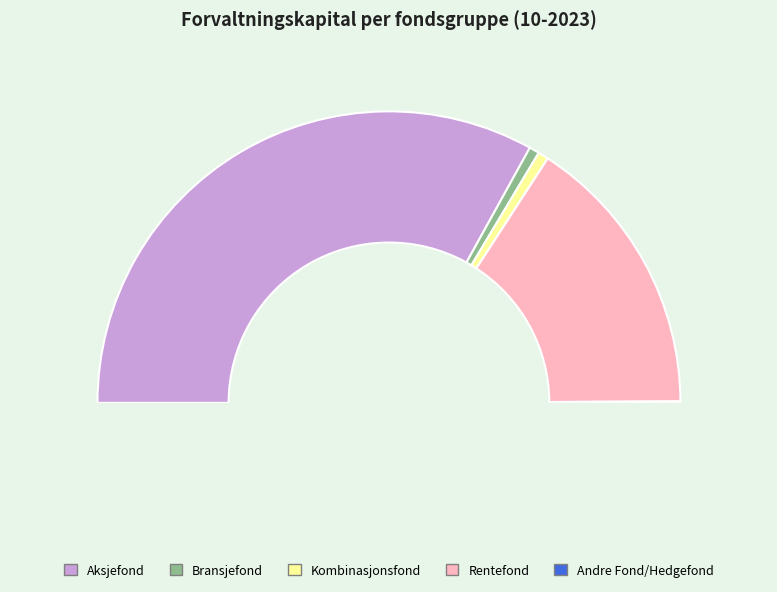

How many slices are in this pie chart?

5